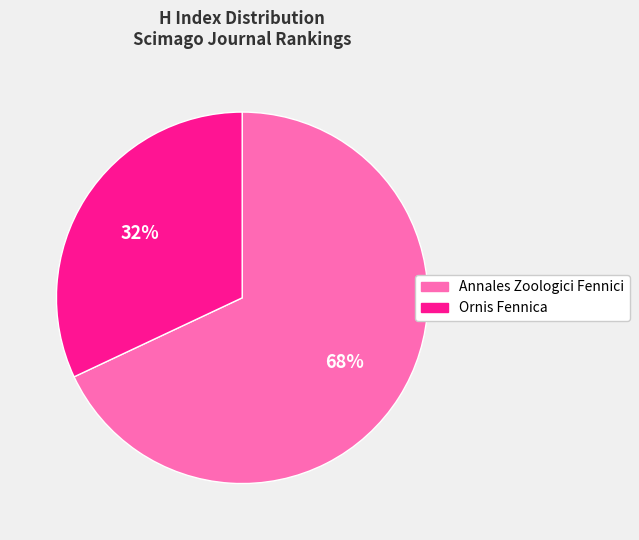

How many slices are in this pie chart?

2